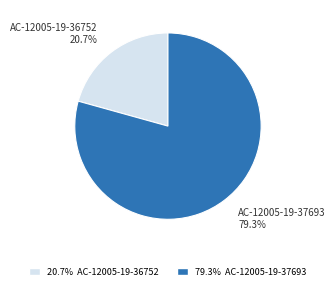

Does any single category account for the majority?

Yes